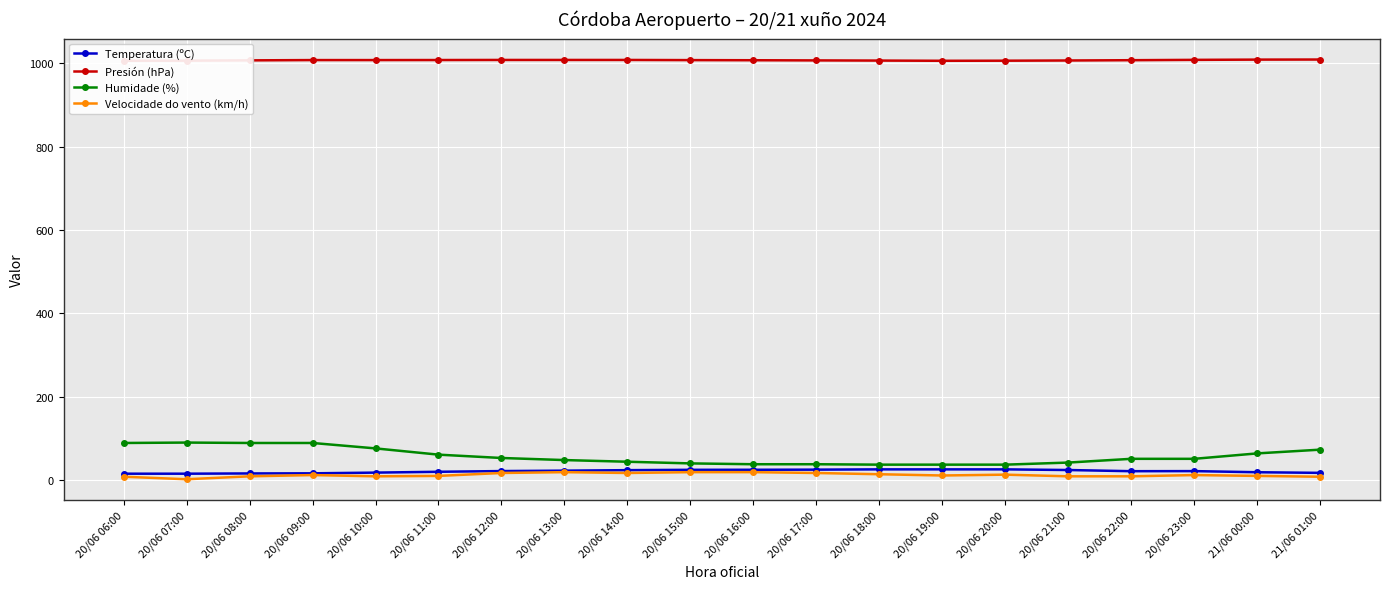

The Temperatura (ºC) series shows 17.9 at 20/06 10:00. True or false?

True